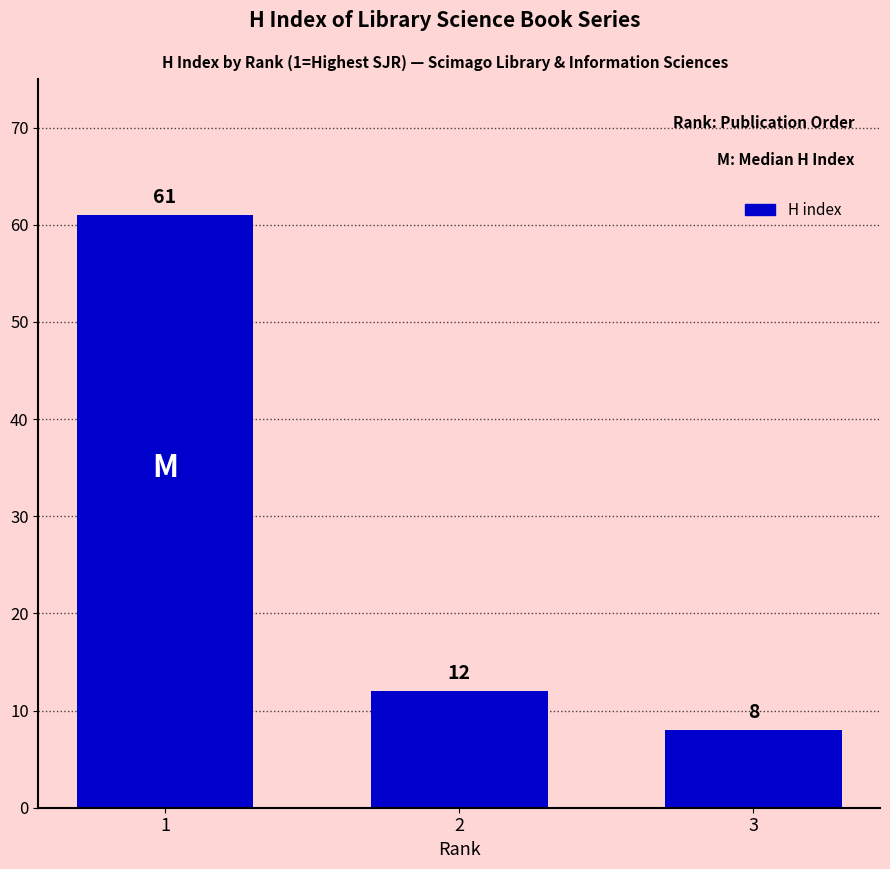

Is it true that the value at 3 is 8?

True